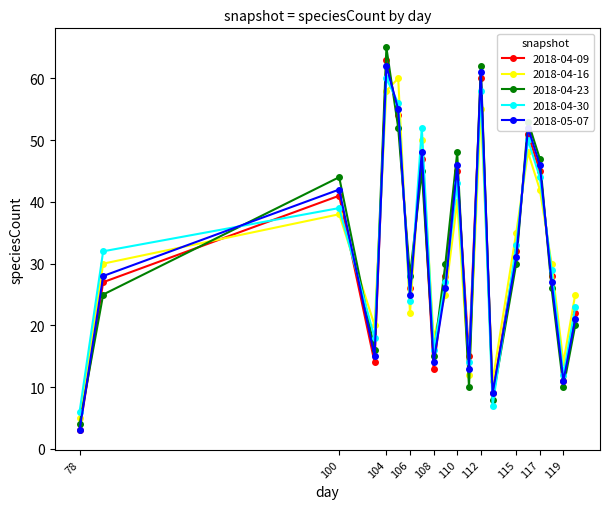

Which series has the widest spread of values?

2018-04-23